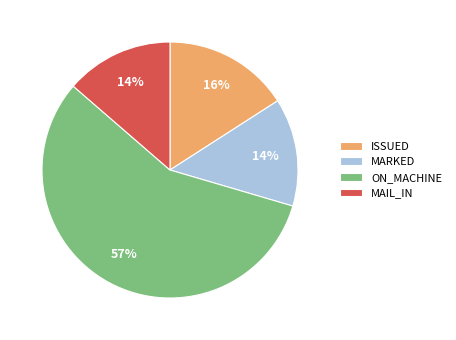

To the nearest percent, what percentage of the pie is ISSUED?

16%